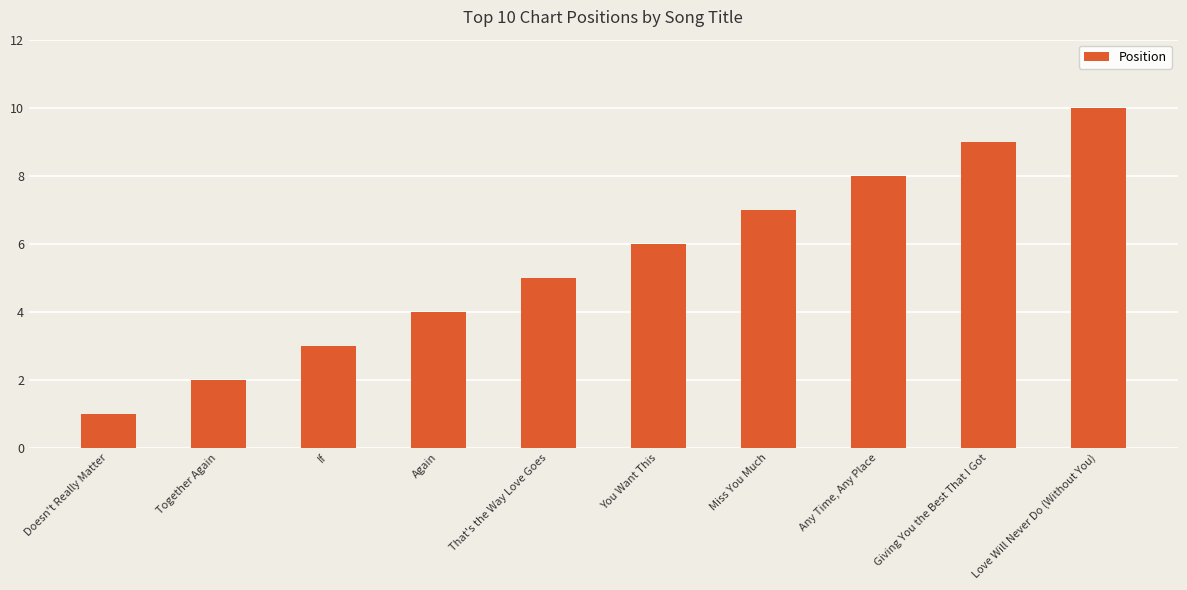

Are the bars grouped side by side (vs. stacked)?

No